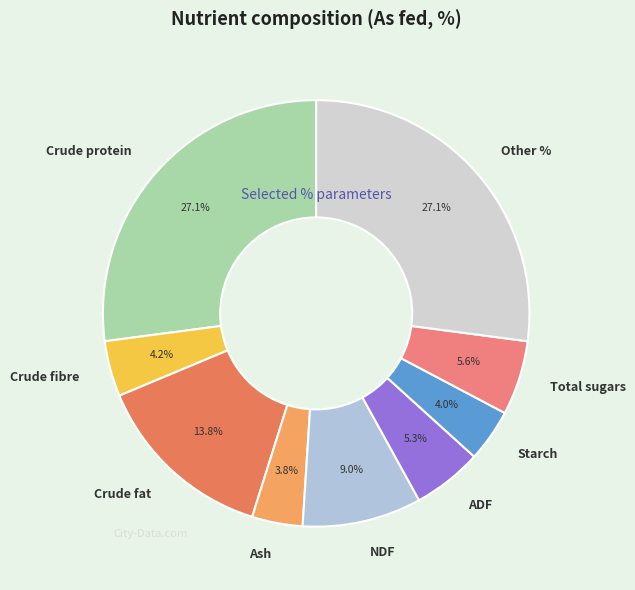

Approximately how many times larger is the value at NDF compared to Ash?

2.4